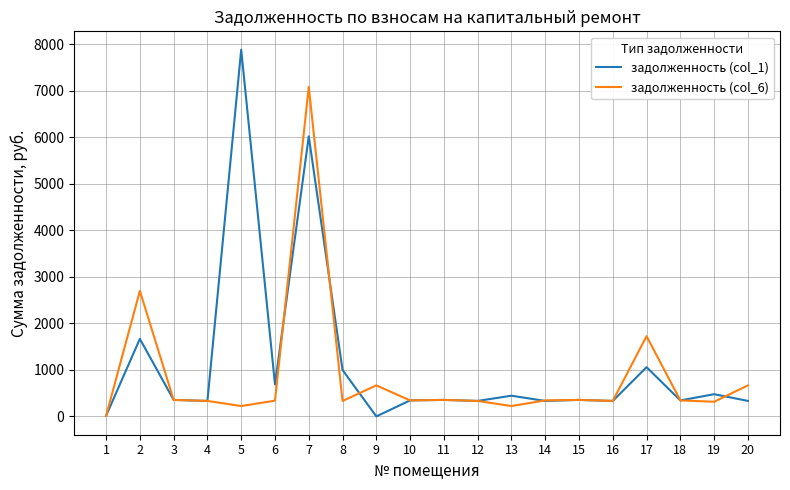

Is it true that задолженность (col_1) equals 1058.1 at 17?

True